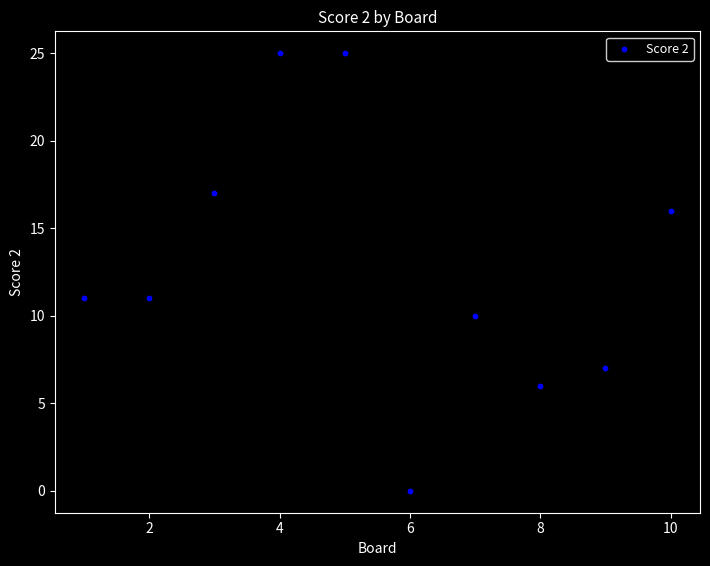

What is the range of Y values (max minus min)?

25